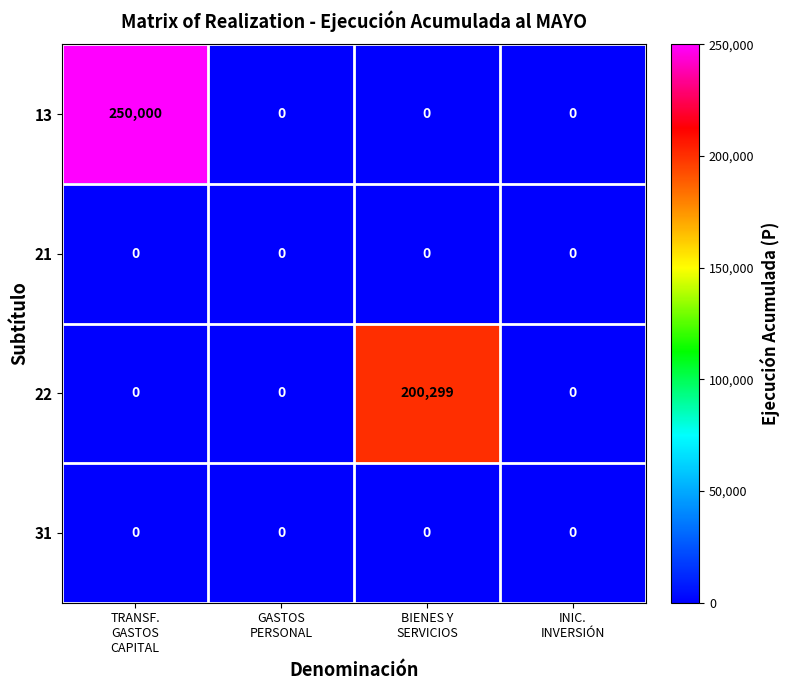

Which series has the widest spread of values?

13